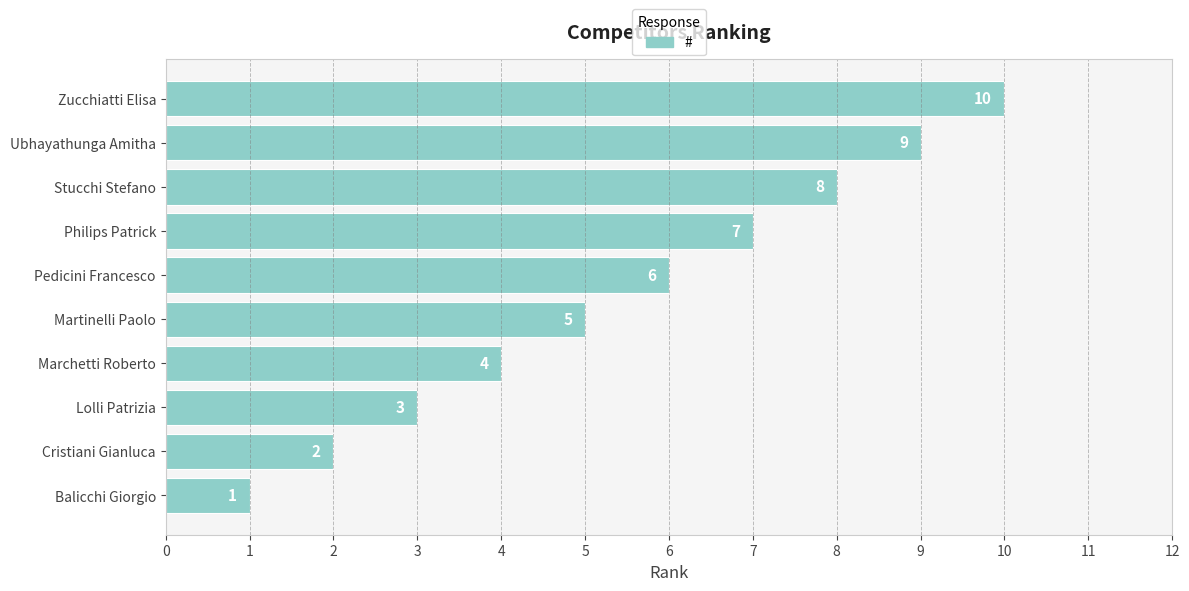

How many values are between 3 and 8?

6